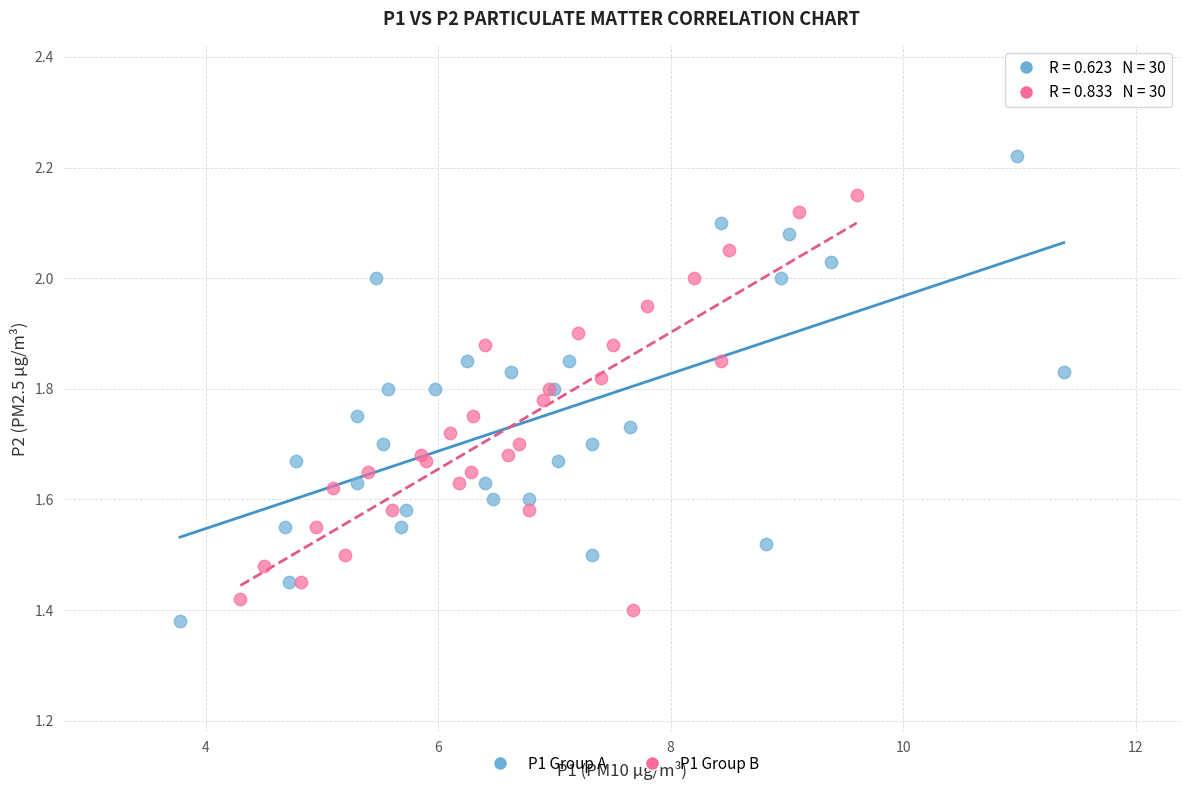

Which series reaches the minimum Y coordinate?

P1 Group A